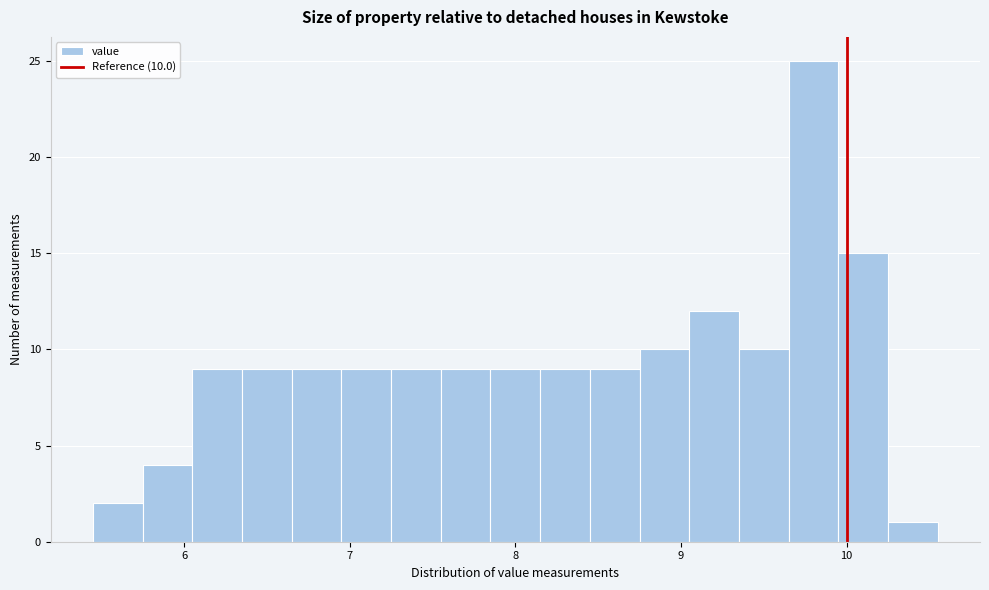

Read against the x-axis, roughly where is the centre of the tallest bar?

9.8